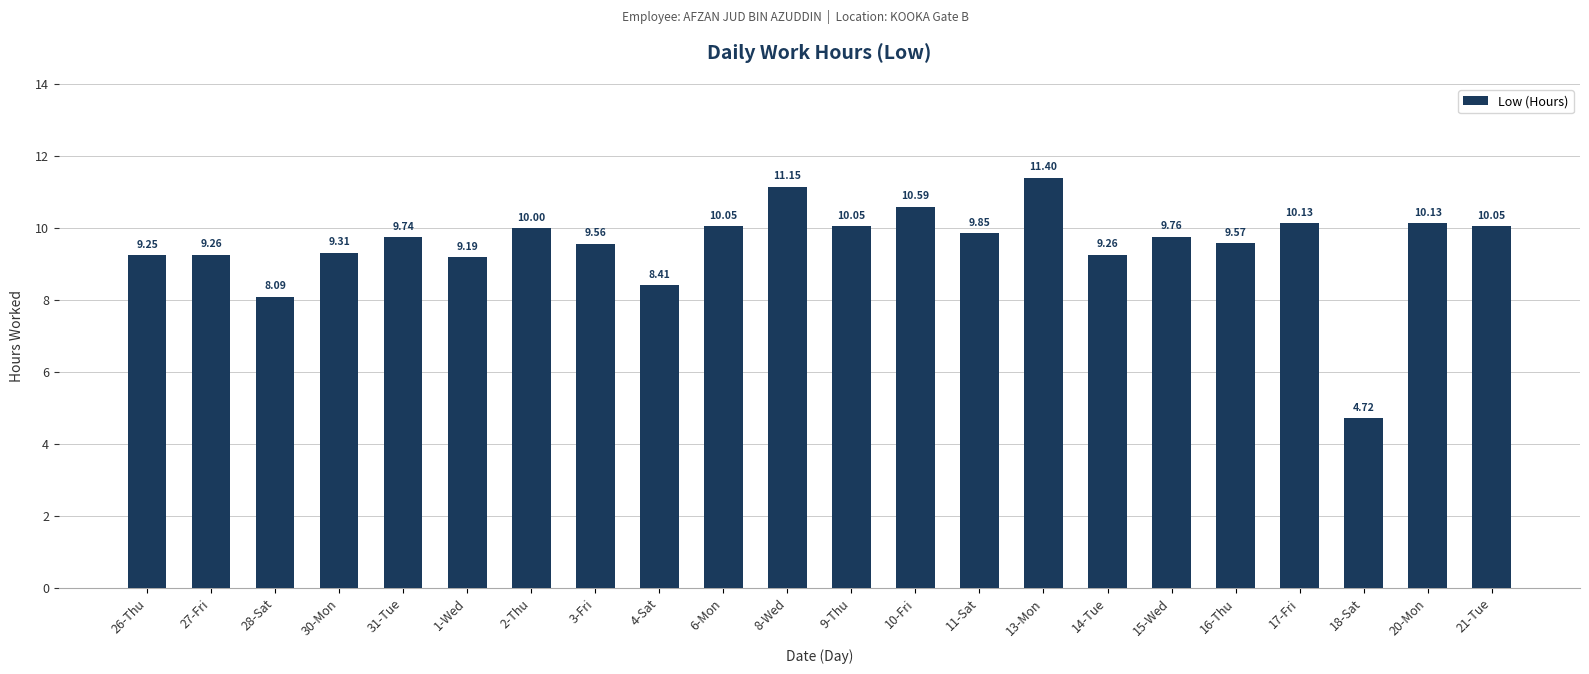

The chart shows a value of 13.5 at 3-Fri. True or false?

False